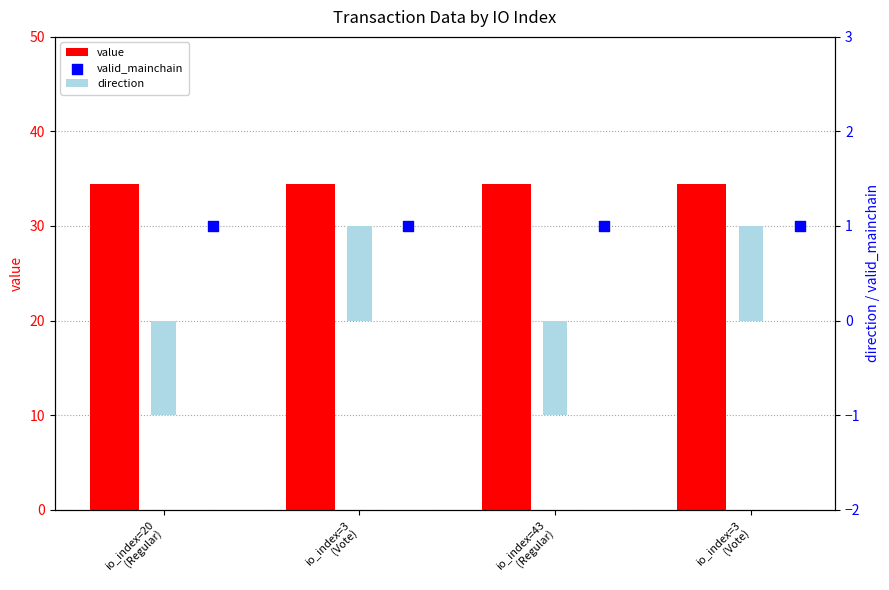

At how many categories does at least one series exceed 21?

4